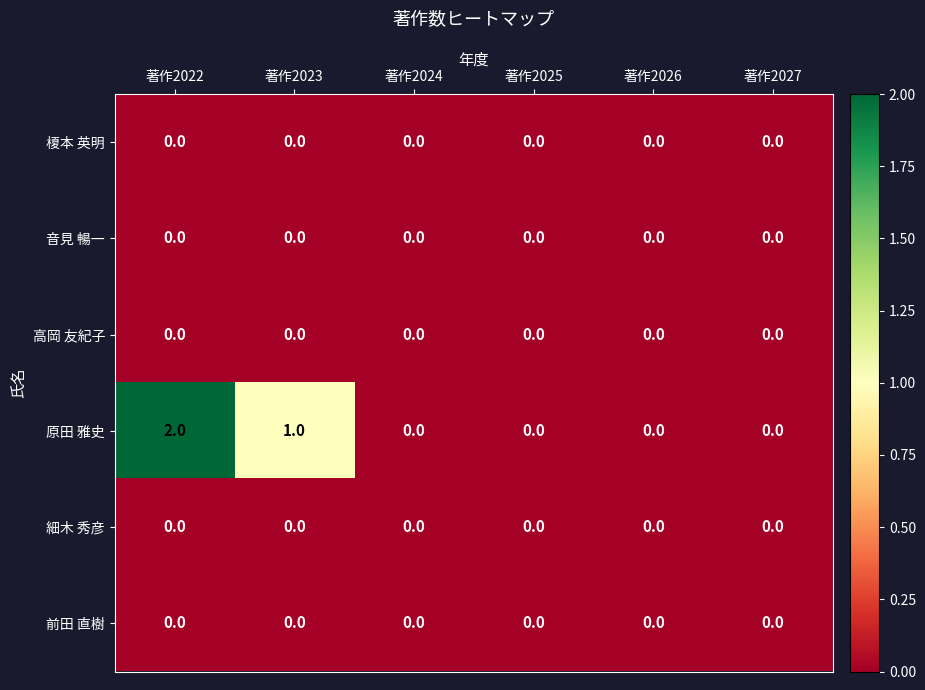

At which category is the sum across all series the highest?

著作2022